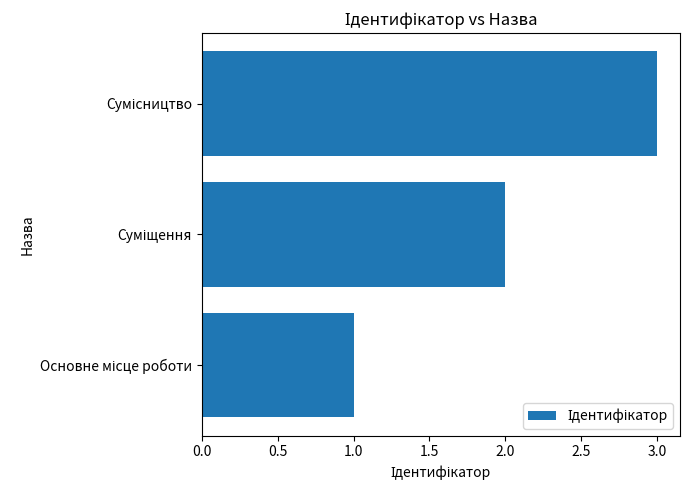

Does the chart contain stacked bars?

No